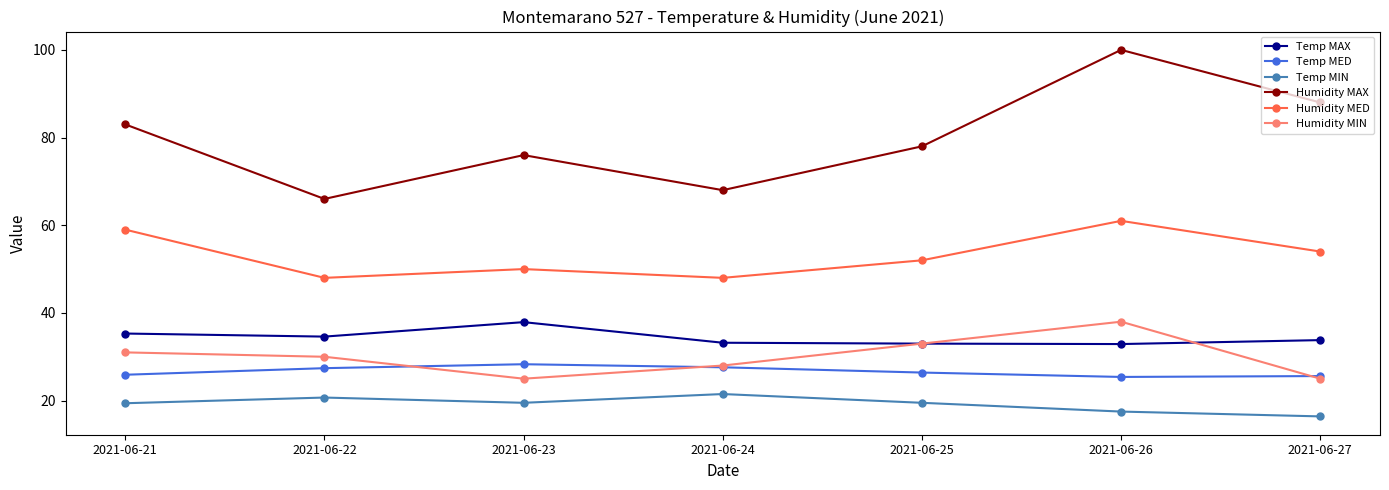

How many data points does each series have?

7